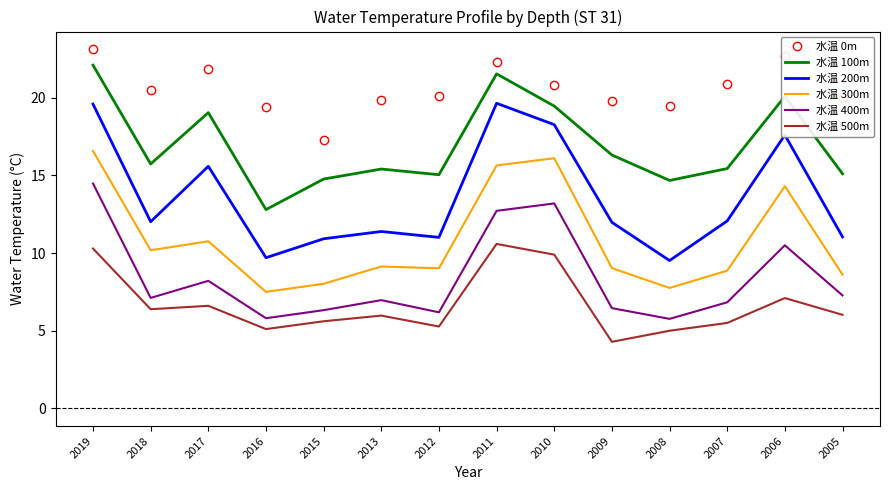

Which series has the widest spread of values?

水温 200m